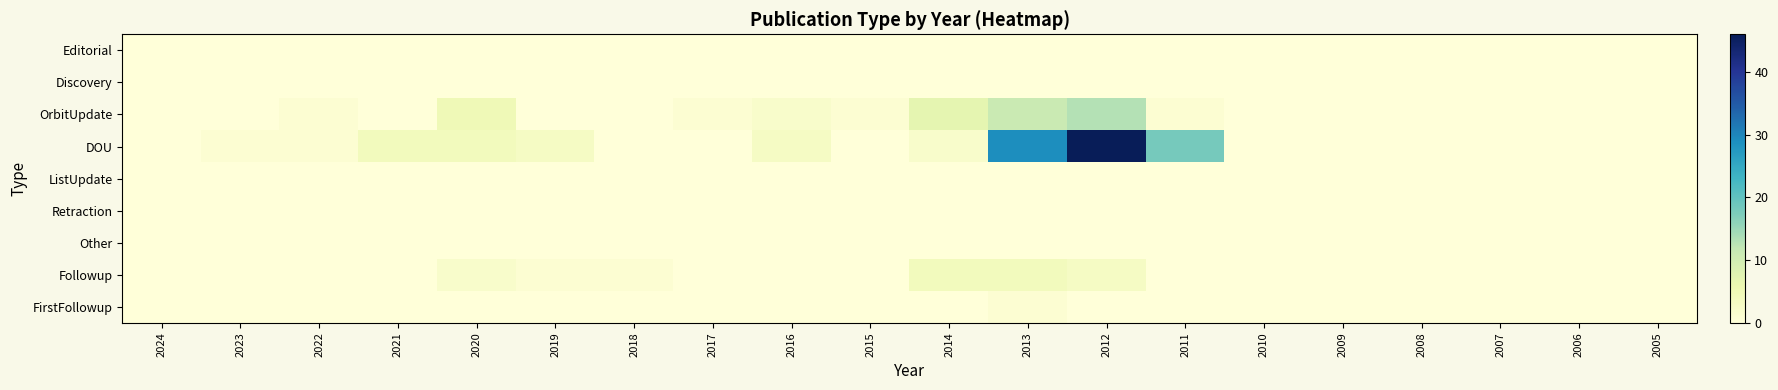

Which series has the widest spread of values?

DOU